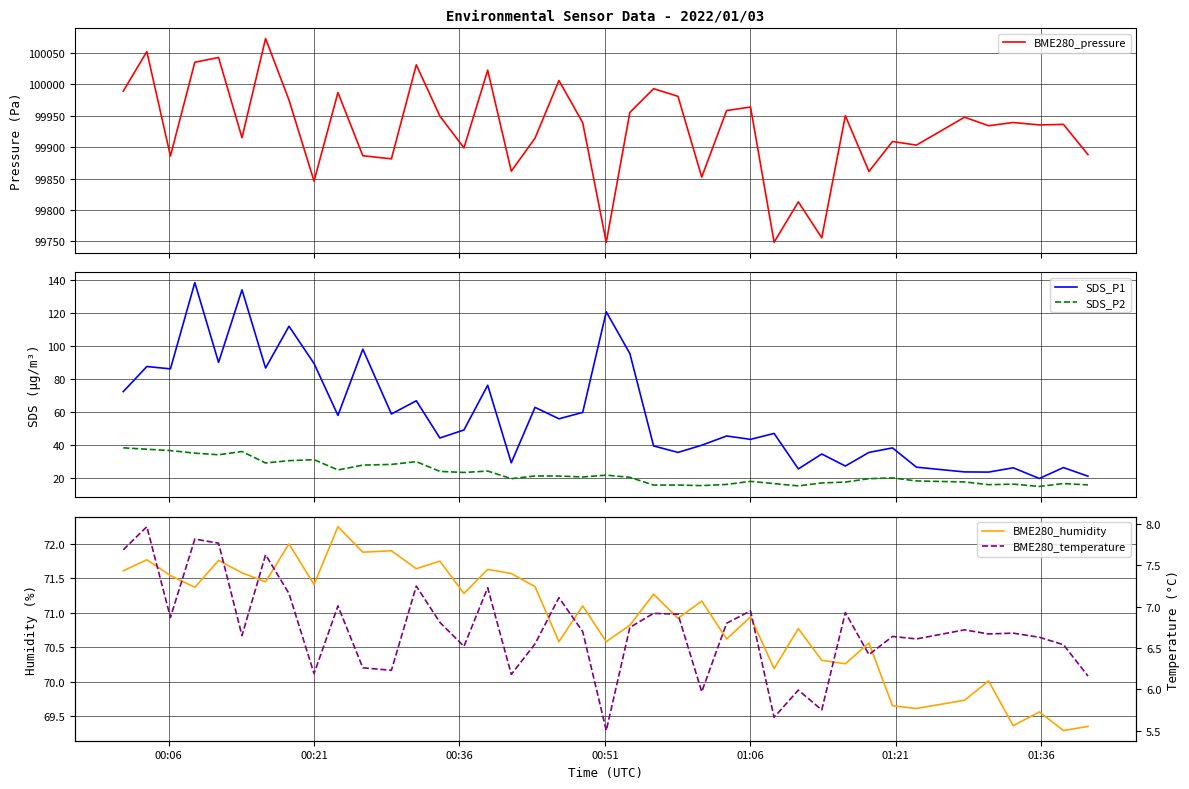

How many lines are shown in the chart?

5